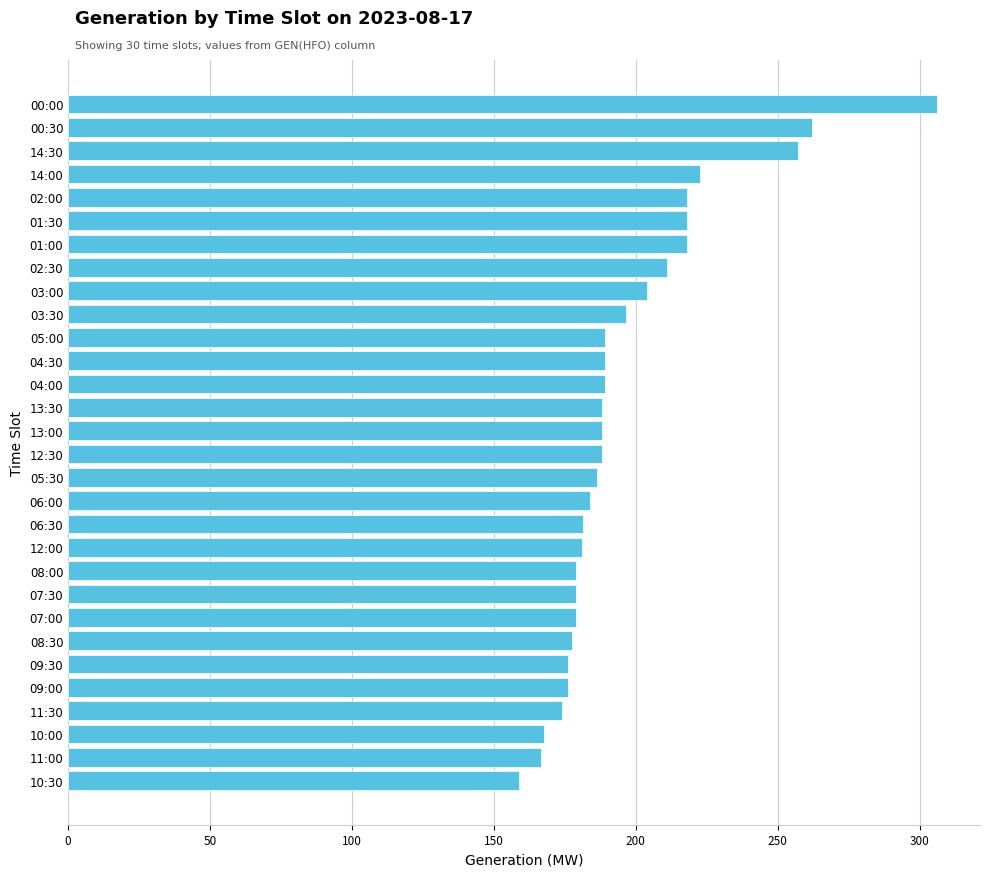

What is the minimum value shown in the chart?

159.0